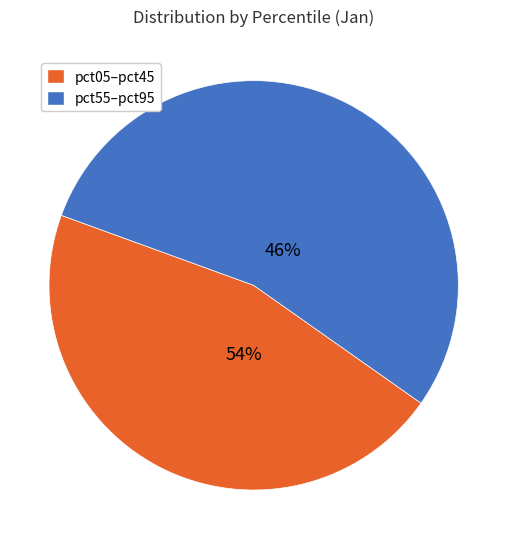

Is pct35 the majority of the pie?

No